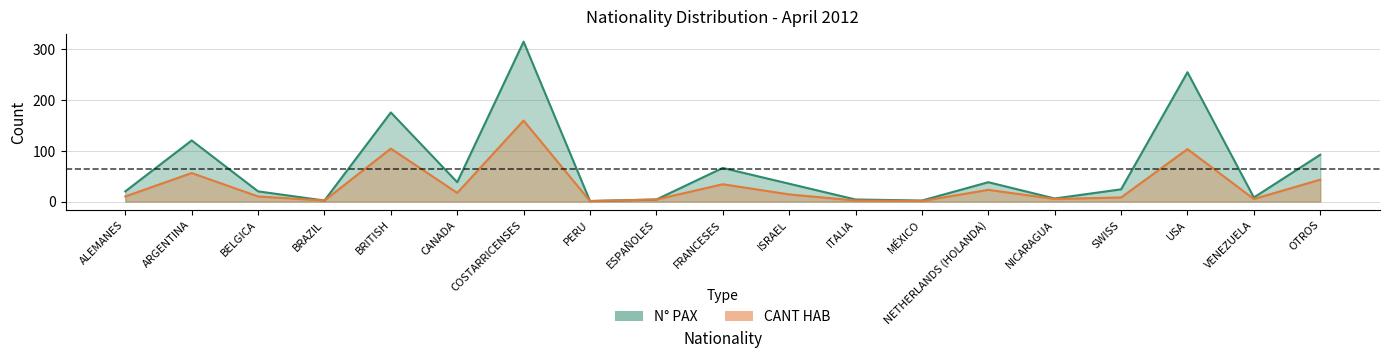

What position from the right is ALEMANES?

19